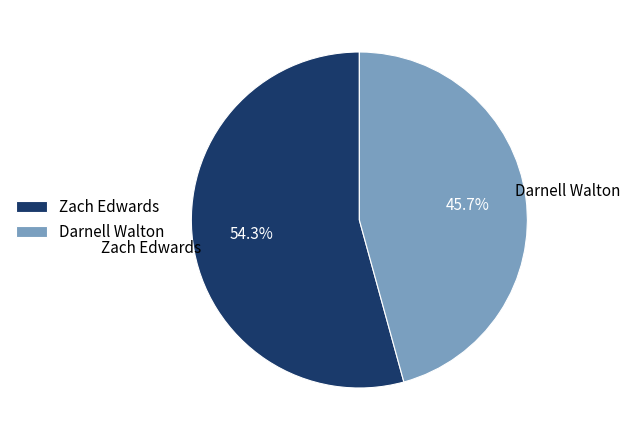

The Darnell Walton slice represents 46% of the pie. True or false?

True